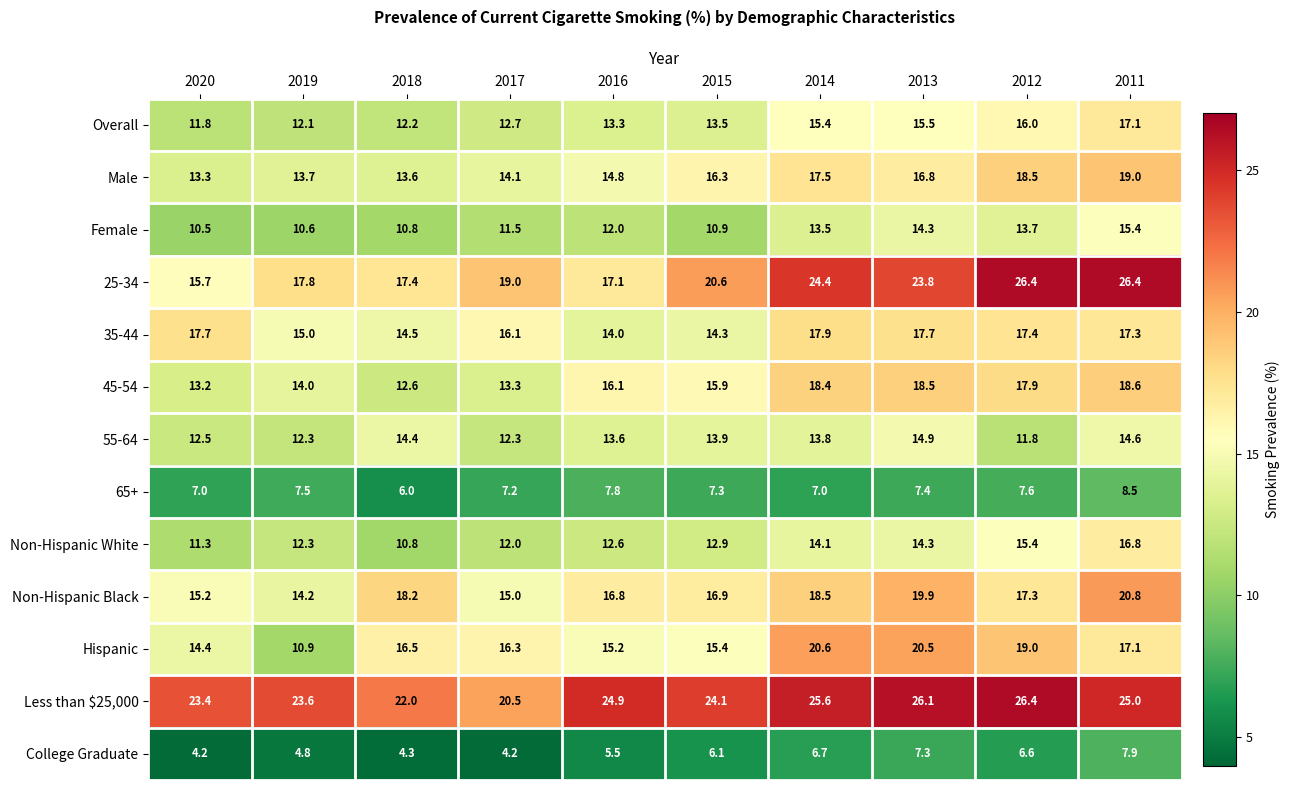

Where is Overall nearest to the value 14?

2015